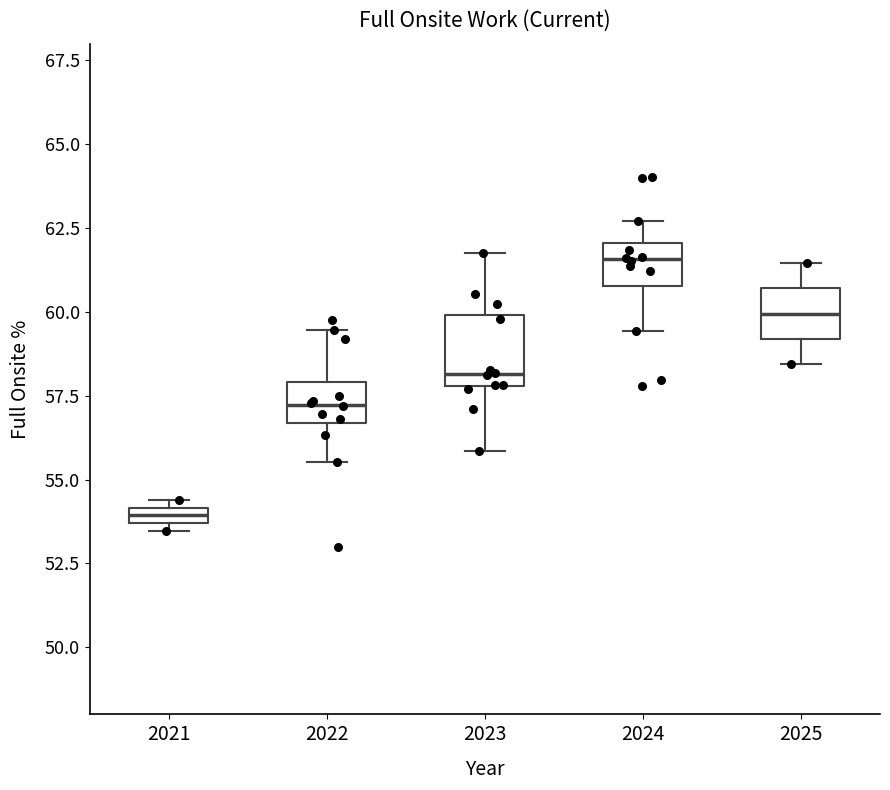

Which box has the highest median line?

2024